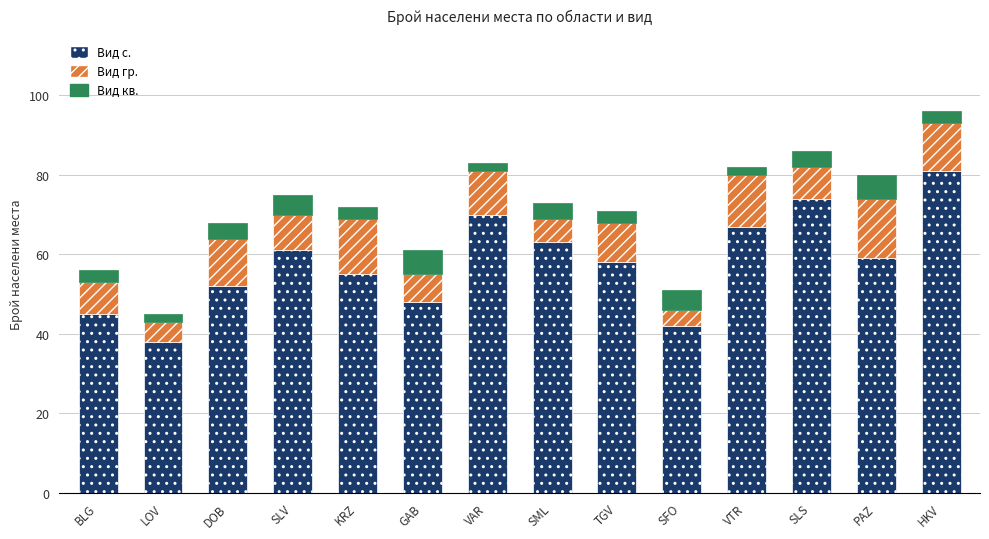

At which category is the sum across all series the highest?

HKV